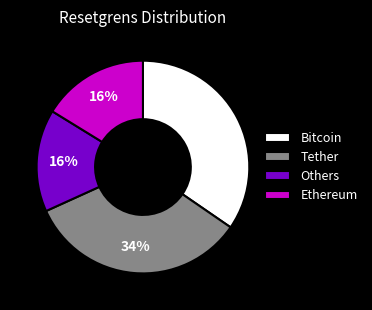

Is there any slice that represents more than half of the pie?

No